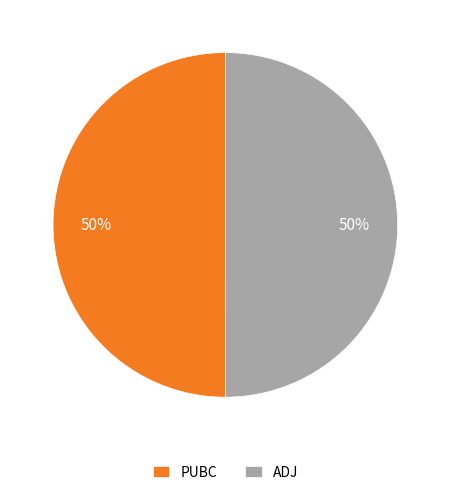

How many slices are in this pie chart?

2